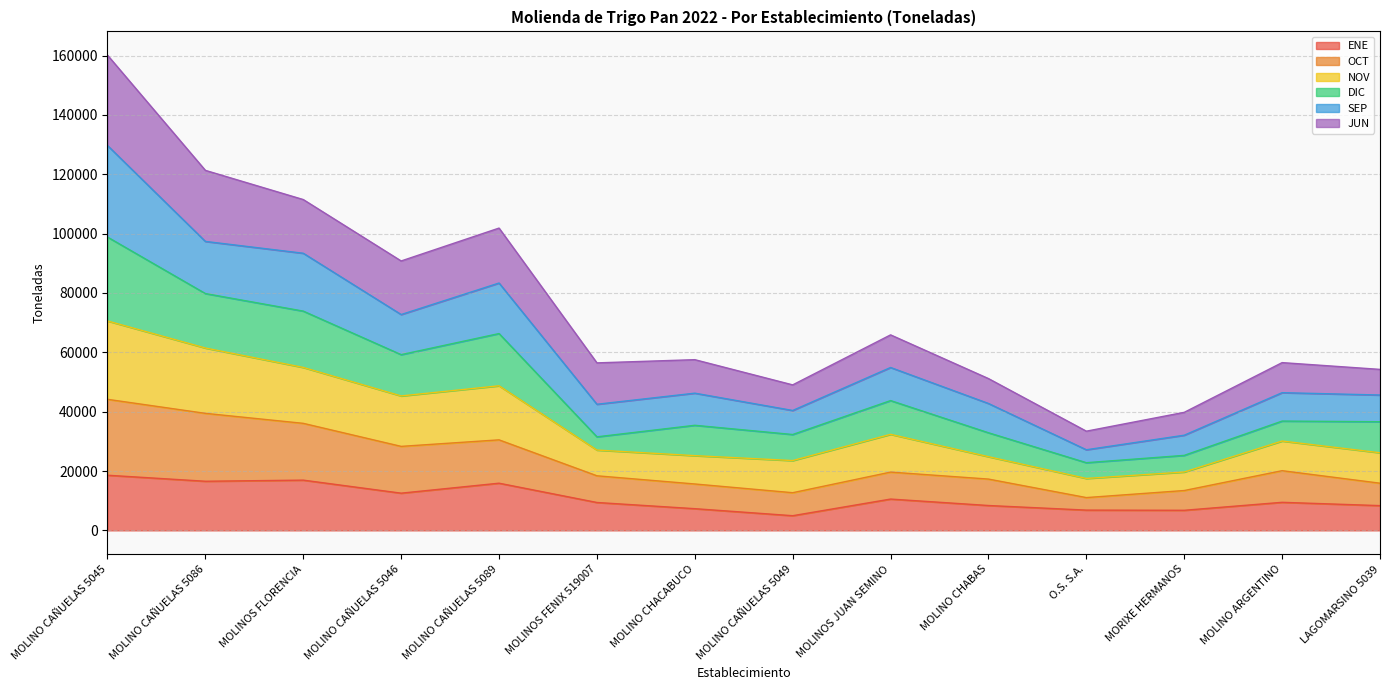

True or false: ENE has a value of 2903 at MOLINOS FENIX 519007.

False